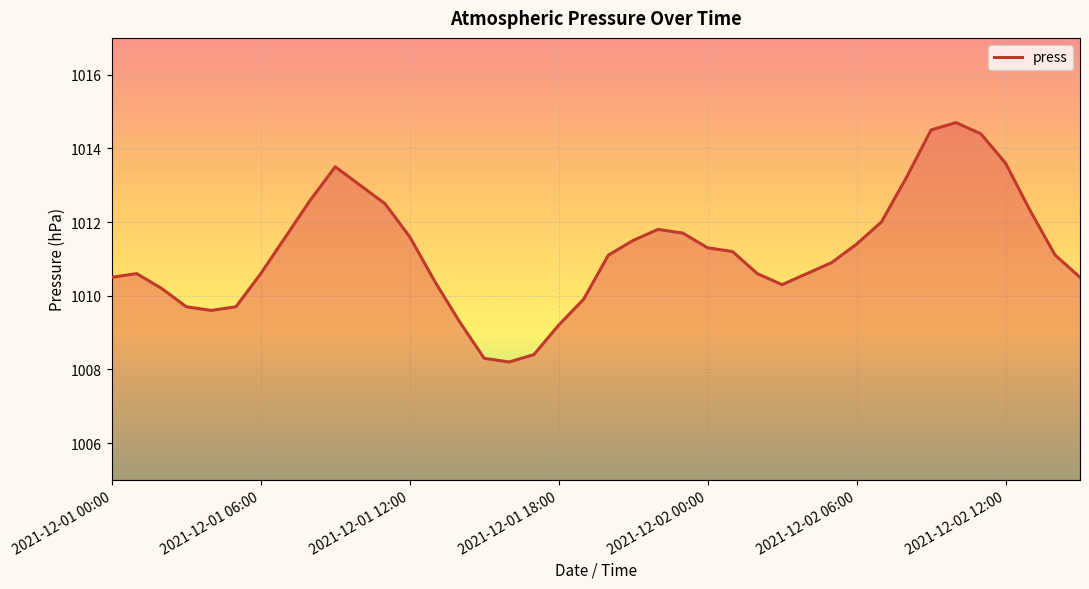

What is the greatest value displayed?

1014.7